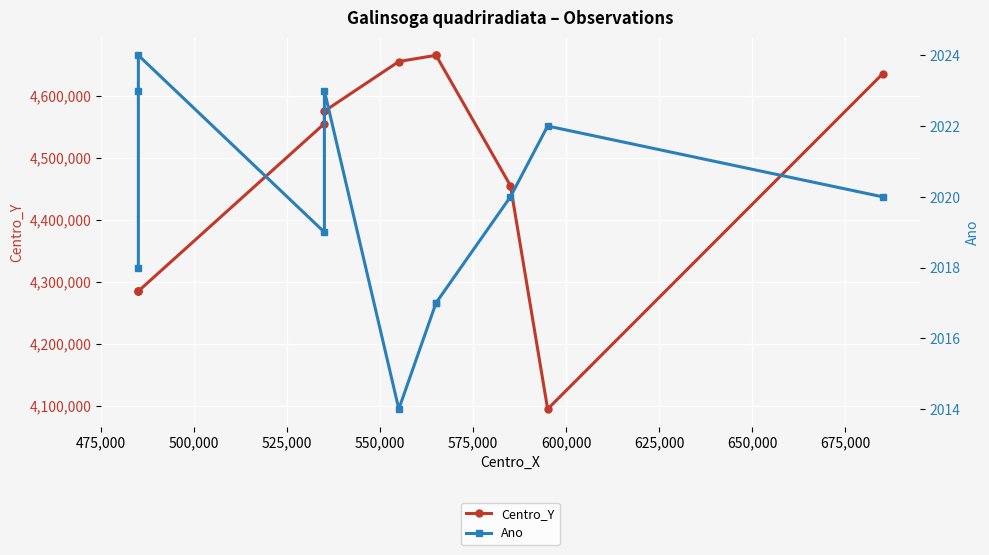

What is the difference between the maximum and second lowest values in the Centro_Y series?

380000